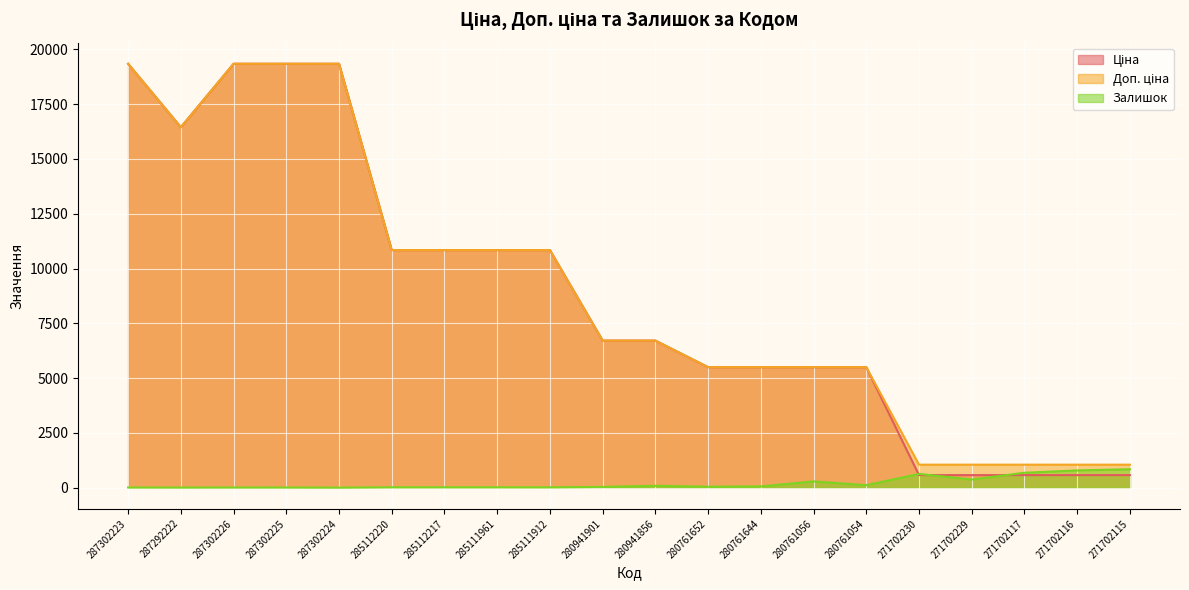

At 287302225, list the series in order from smallest to largest.

Залишок, Ціна, Доп. ціна